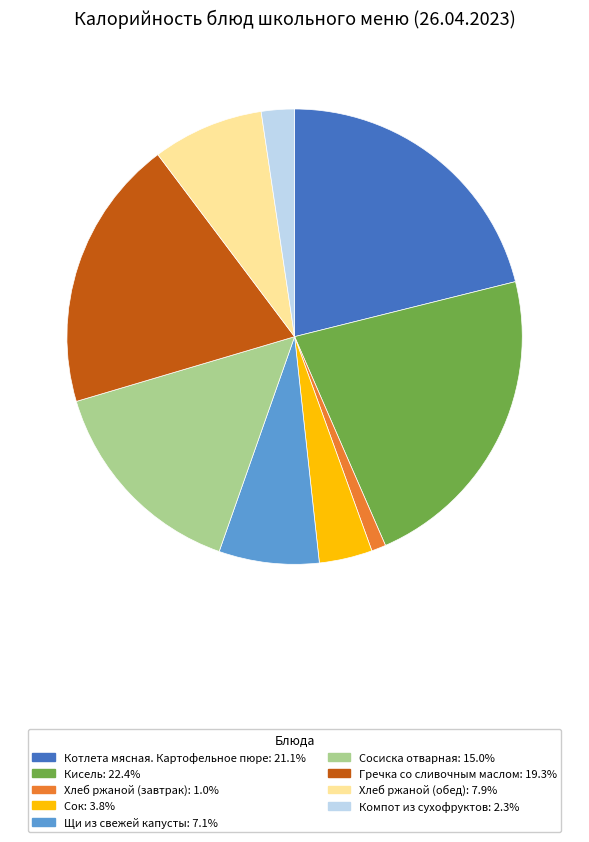

Which category has the biggest portion of the pie?

Кисель